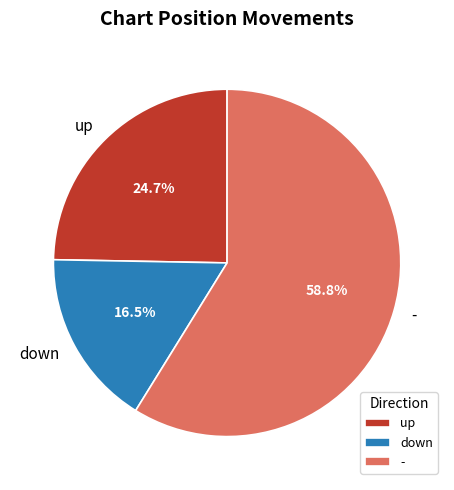

To the nearest percent, what percentage of the pie is -?

59%